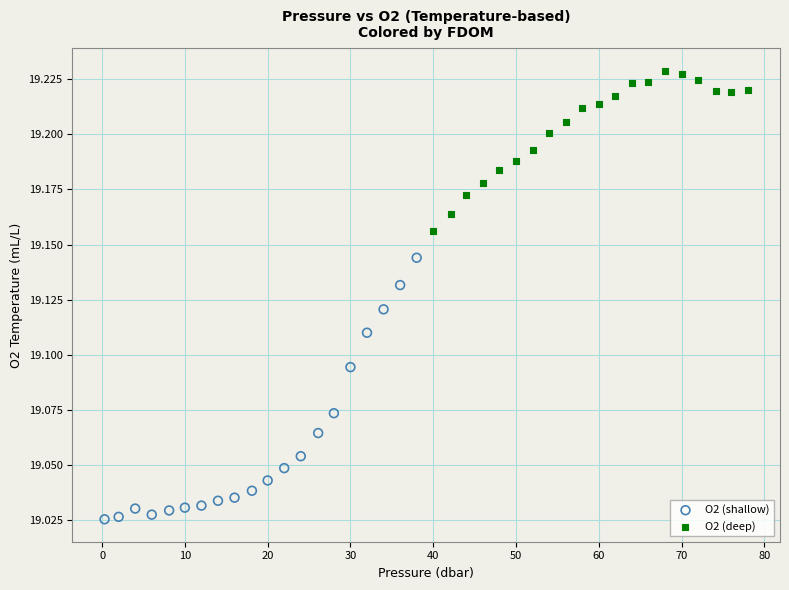

Which series contains the highest Y value?

O2 (deep)